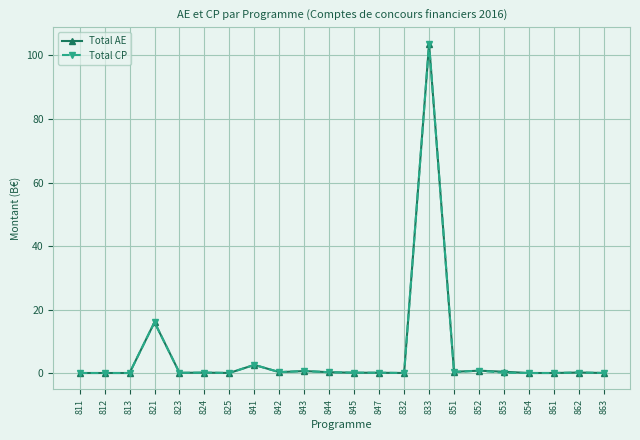

Is it true that Total AE equals 0.4 at 851?

True